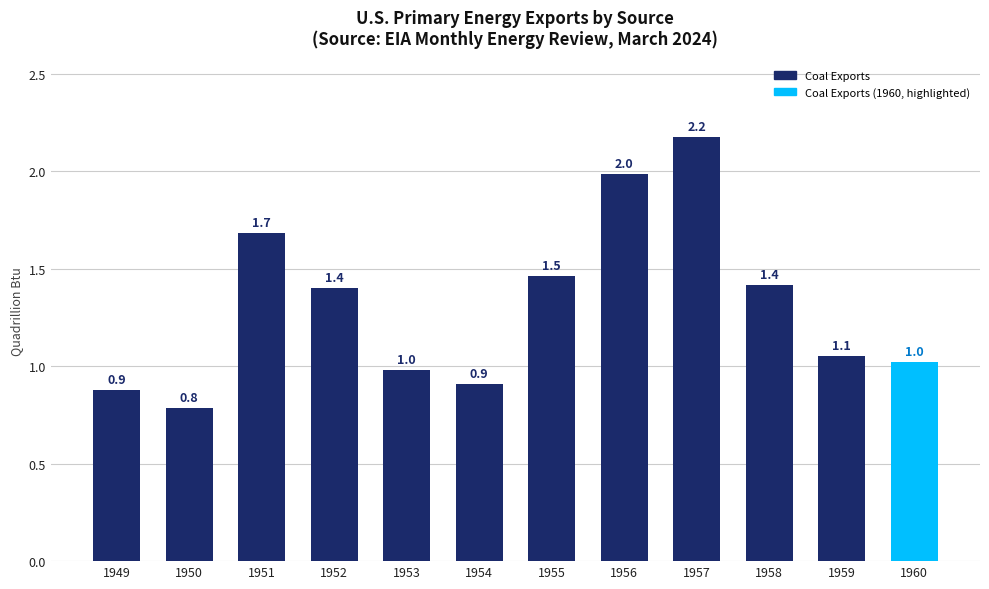

Are the bars horizontal?

No